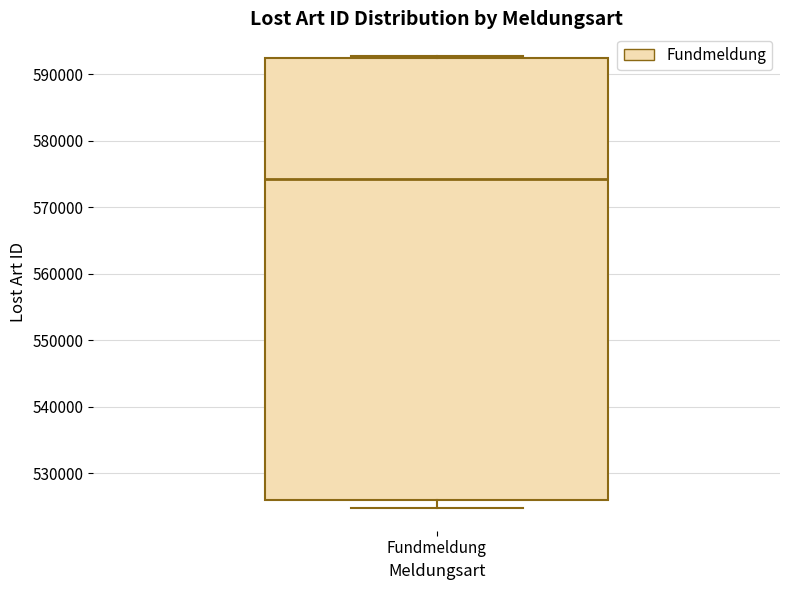

Transcribe this box plot: give where the median line is, the range the box spans, and where the two whiskers end, as read against the y-axis. The values are not printed on the chart, so give them approximately, as read against the axis.

median 574000, box 526000 to 592000, whiskers 525000 to 593000